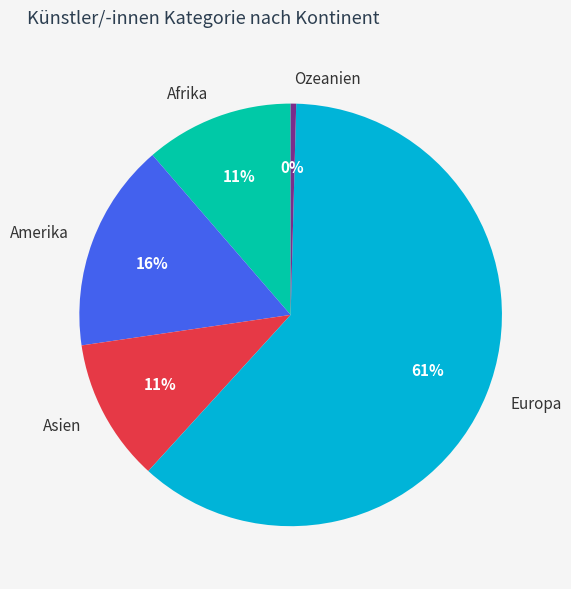

Is there any slice that represents more than half of the pie?

Yes